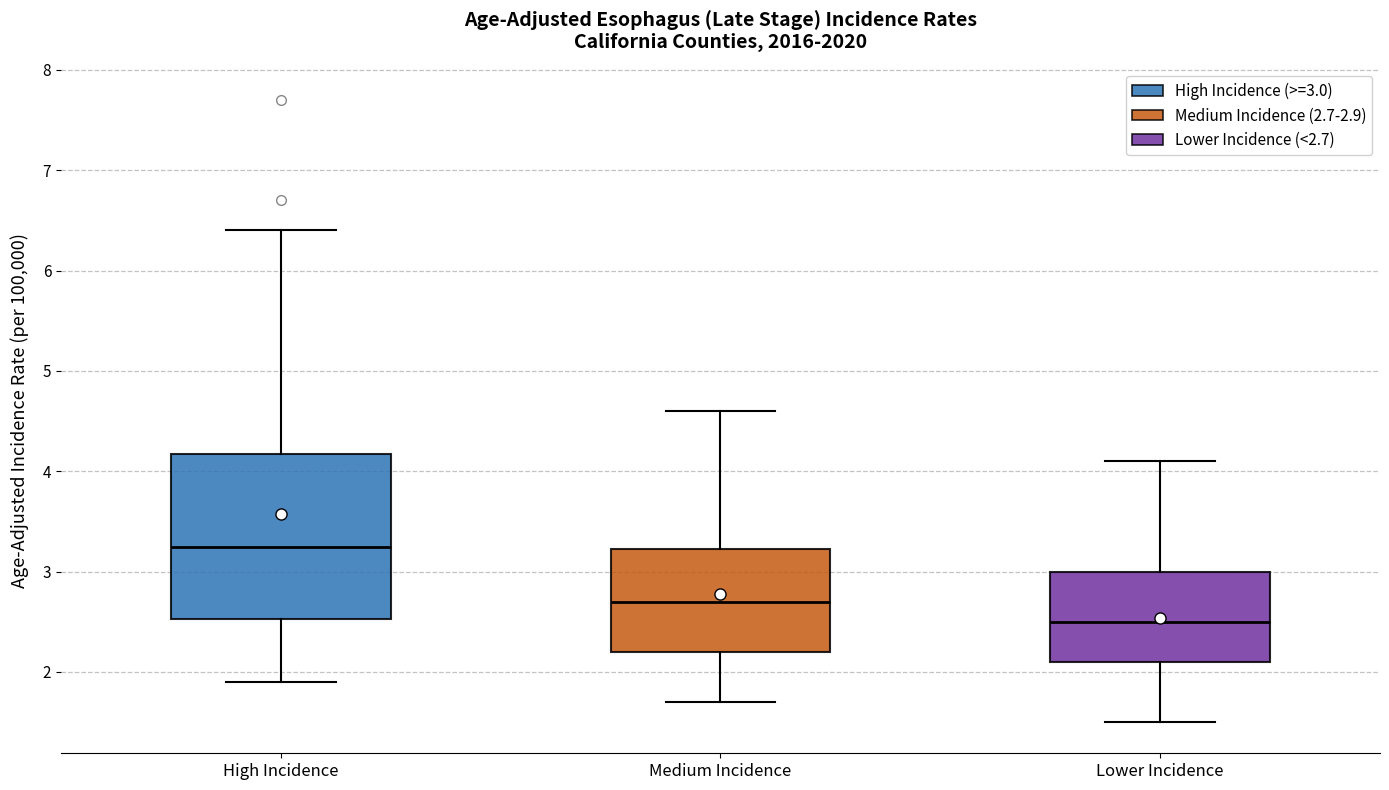

Reading left to right, transcribe this box plot: for each box, give where its median line is, the range the box spans, and where its two whiskers end, as read against the y-axis. The values are not printed on the chart, so give them approximately, as read against the axis.

High Incidence: median 3.3, box 2.5 to 4.2, whiskers 1.9 to 6.4
Medium Incidence: median 2.7, box 2.2 to 3.2, whiskers 1.7 to 4.6
Lower Incidence: median 2.5, box 2.1 to 3.0, whiskers 1.5 to 4.1